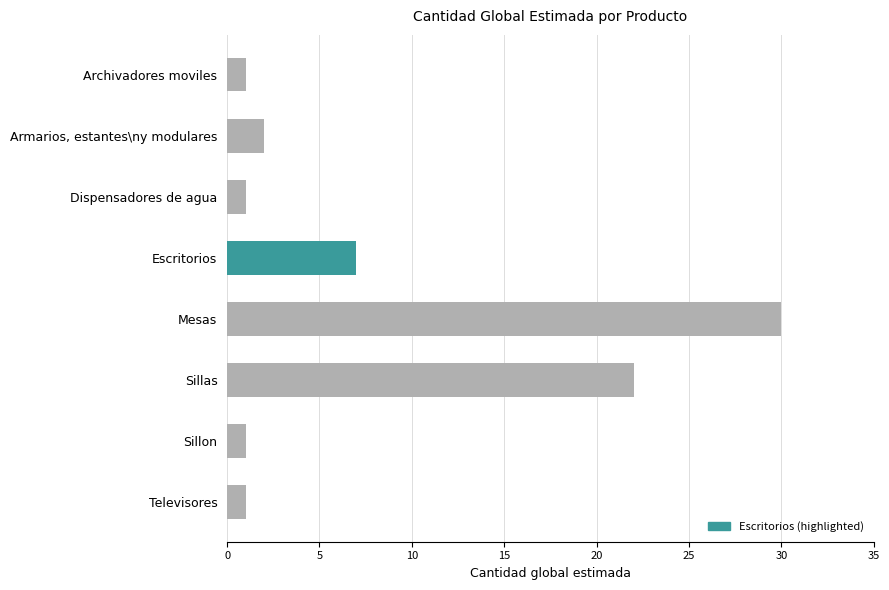

What is the sum of all values?

65